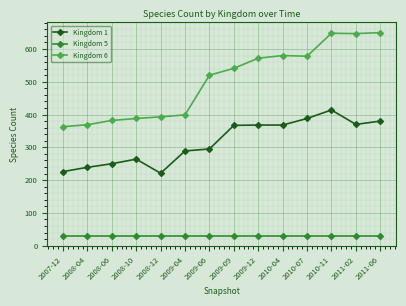

List the series in order of their peak value, highest first.

Kingdom 6, Kingdom 1, Kingdom 5